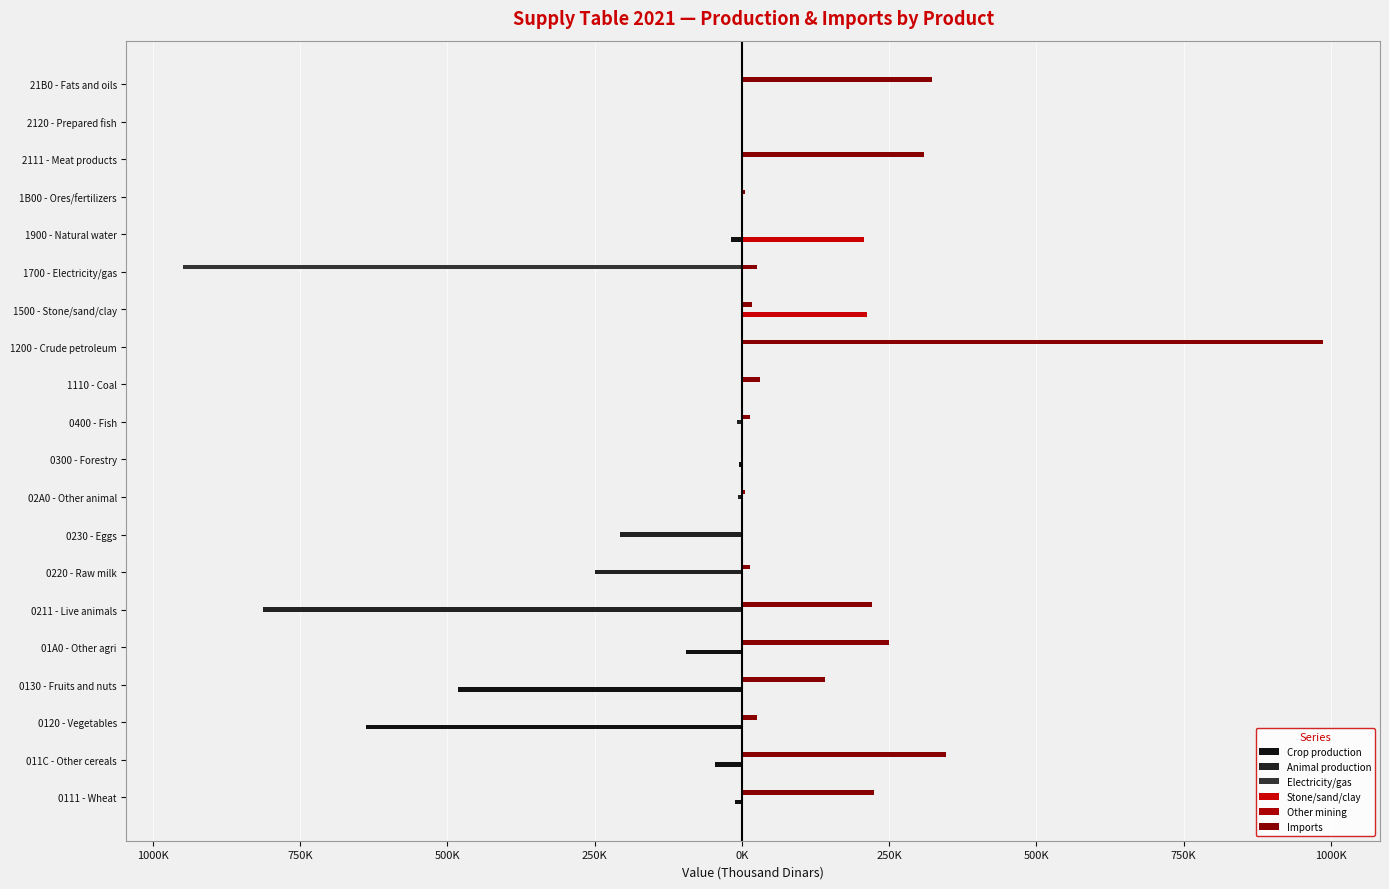

What is the value of the Imports bar at the 5th from the left?

249350.8